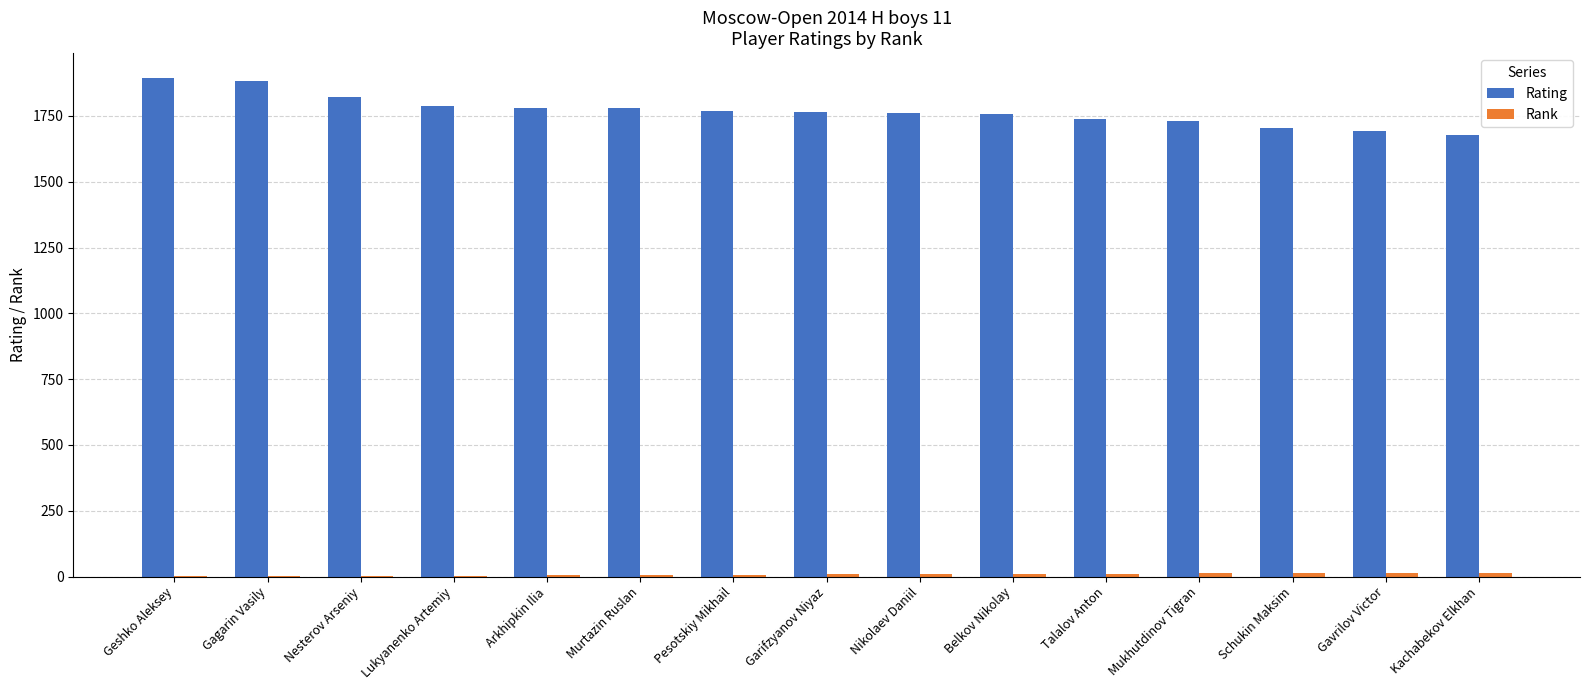

Which series has the largest range (max minus min)?

Rating